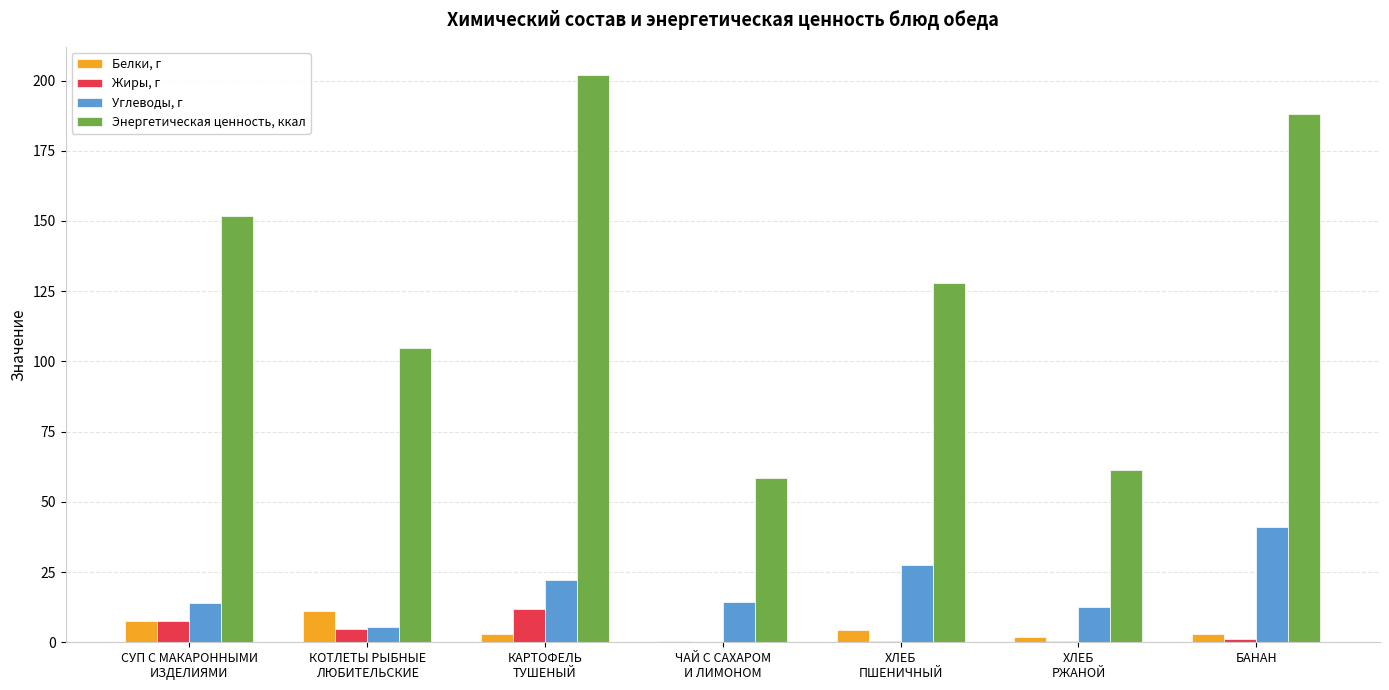

Between СУП С МАКАРОННЫМИ
ИЗДЕЛИЯМИ and БАНАН, which series saw the biggest shift?

Энергетическая ценность, ккал